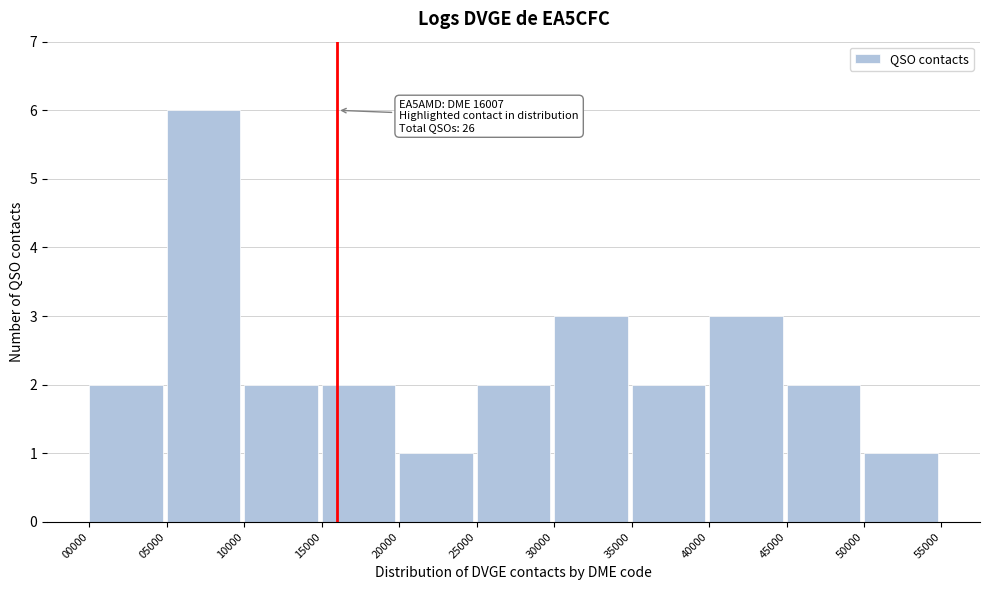

Which range on the x-axis has the tallest bar?

05000 to 10000